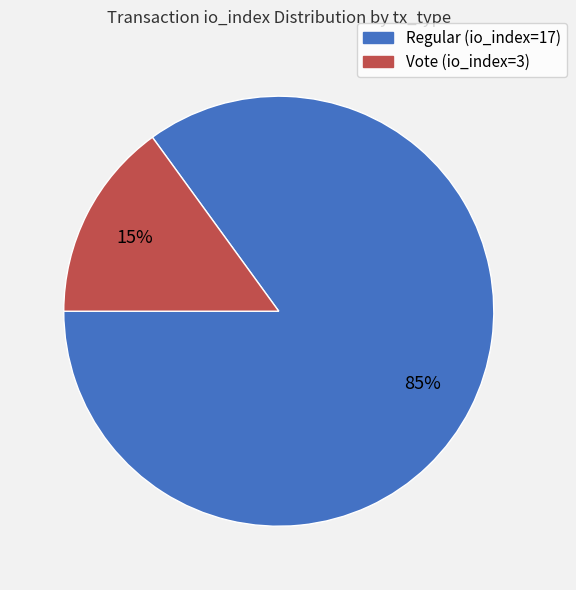

Which category has the biggest portion of the pie?

Regular (io_index=17)